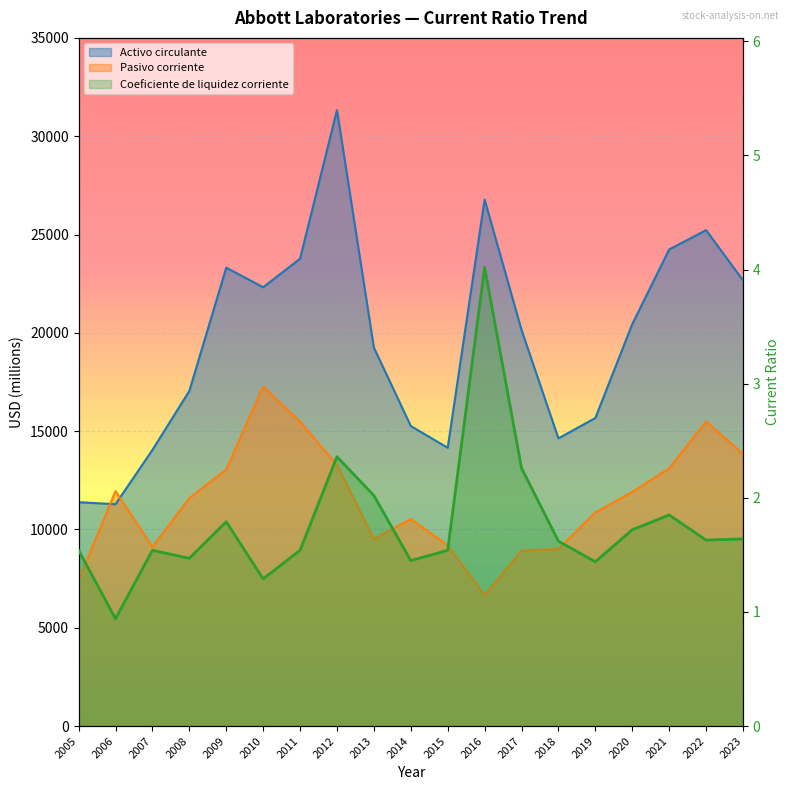

Read the Activo circulante value at 2015.

14155.0